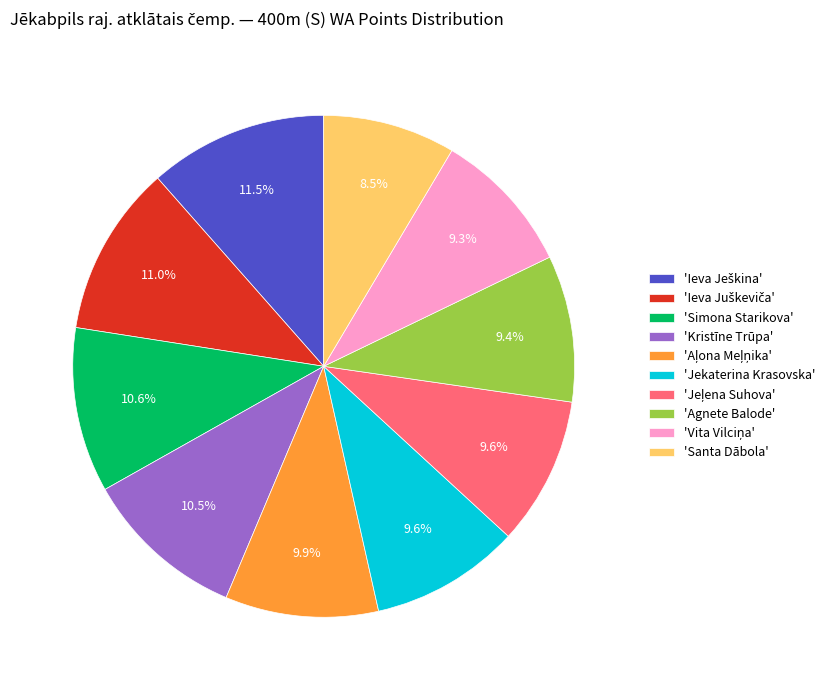

Is the sum of 'Jekaterina Krasovska' and 'Simona Starikova' greater than half?

No